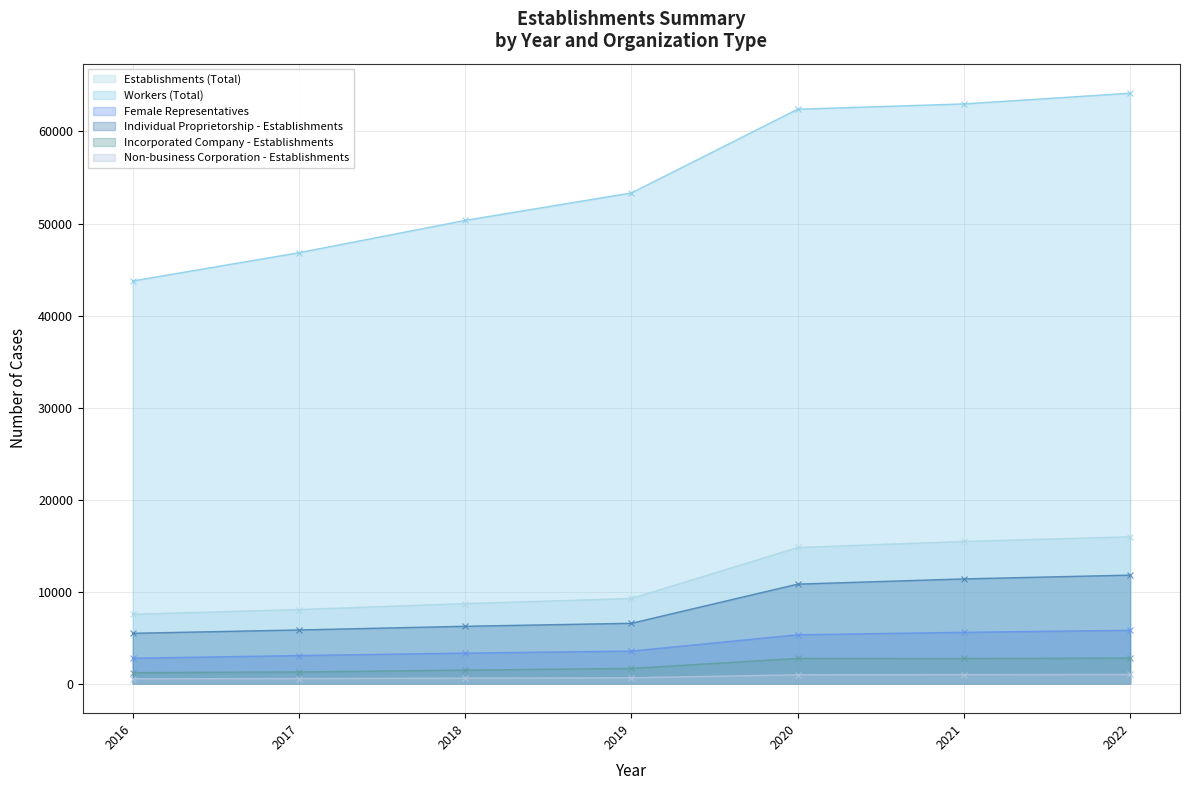

What is the sum of all Individual Proprietorship - Establishments values?

58115